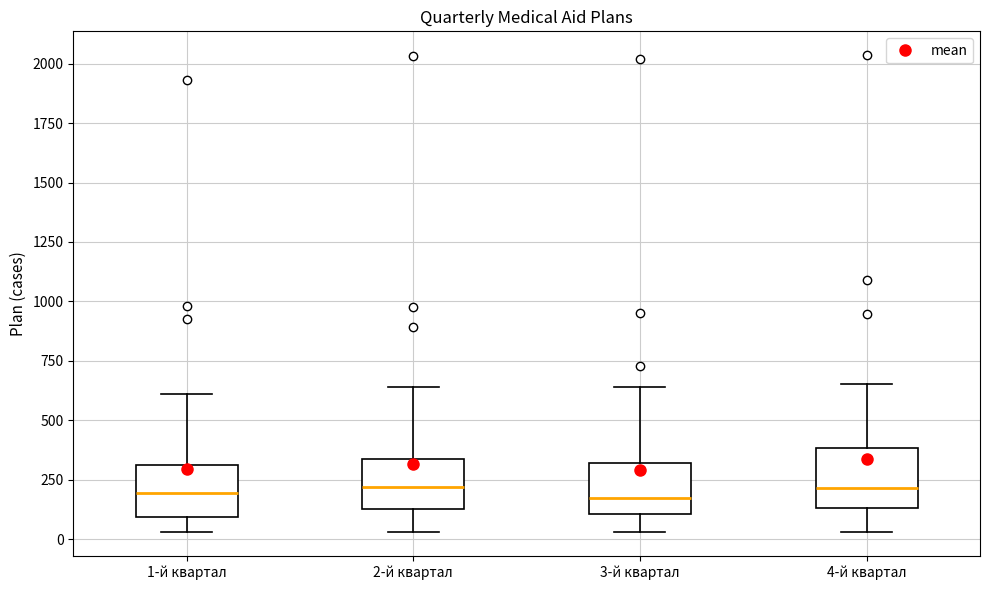

Where does the median line of the box for 4-й квартал sit on the y-axis? The values are not printed on the chart, so give them approximately, as read against the axis.

200